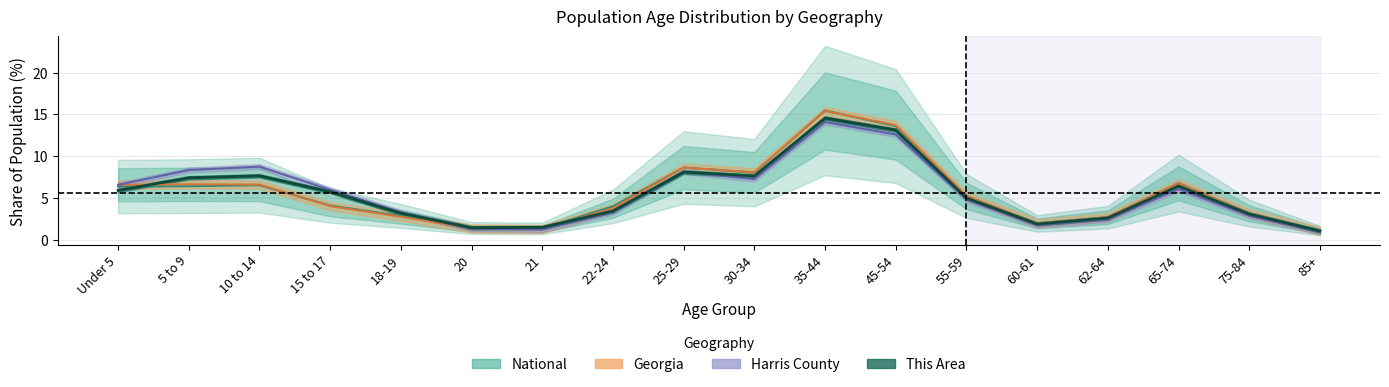

What is the highest value of the This Area series?

14.6